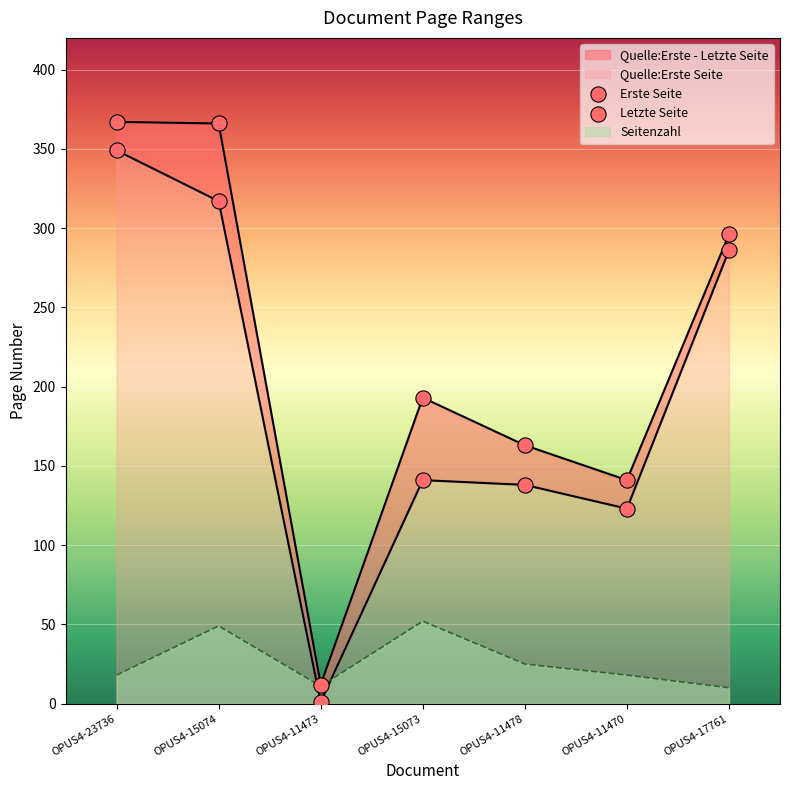

Which series has the largest total across all categories?

Letzte Seite